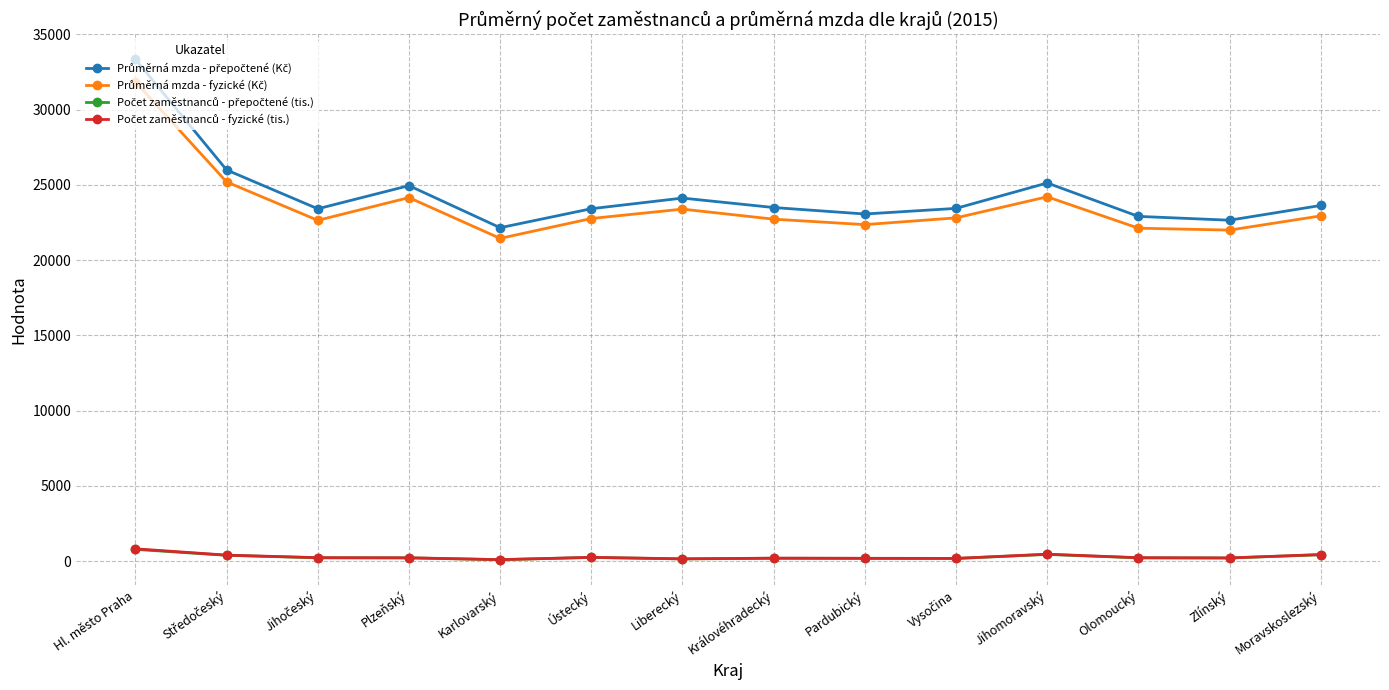

What is the label of the 7th point from the left?

Liberecký